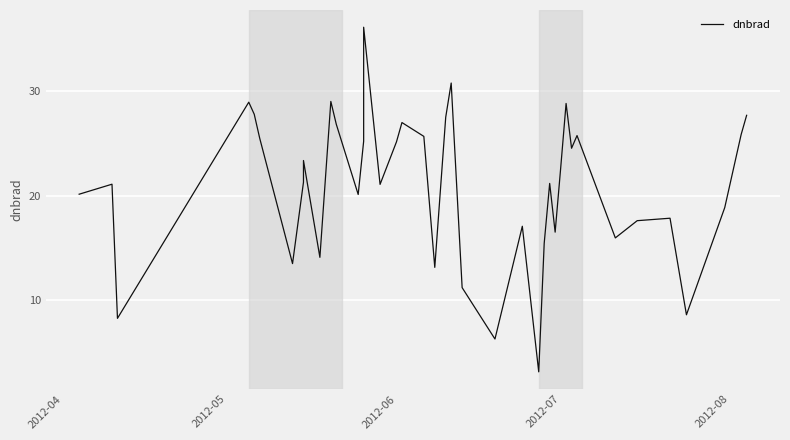

What is the greatest value displayed?

36.1